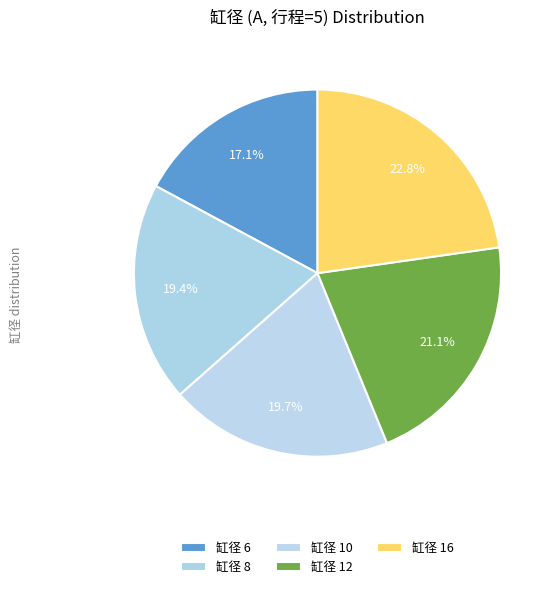

Which category has the biggest portion of the pie?

16